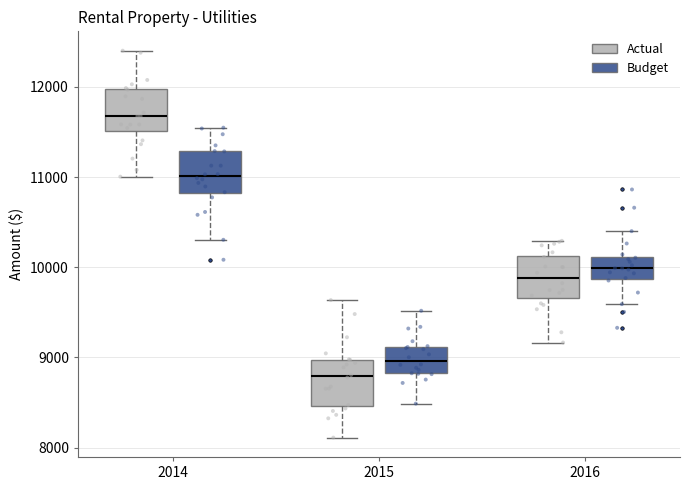

Reading left to right, read every box against the y-axis: the position of its median line, the range the box covers, and the ends of its whiskers. The values are not printed on the chart, so give them approximately, as read against the axis.

2014 (Actual): median 11700, box 11500 to 12000, whiskers 11000 to 12400
2014 (Budget): median 11000, box 10800 to 11300, whiskers 10300 to 11500
2015 (Actual): median 8800, box 8500 to 9000, whiskers 8100 to 9600
2015 (Budget): median 9000, box 8800 to 9100, whiskers 8500 to 9500
2016 (Actual): median 9900, box 9700 to 10100, whiskers 9200 to 10300
2016 (Budget): median 10000, box 9900 to 10100, whiskers 9600 to 10400